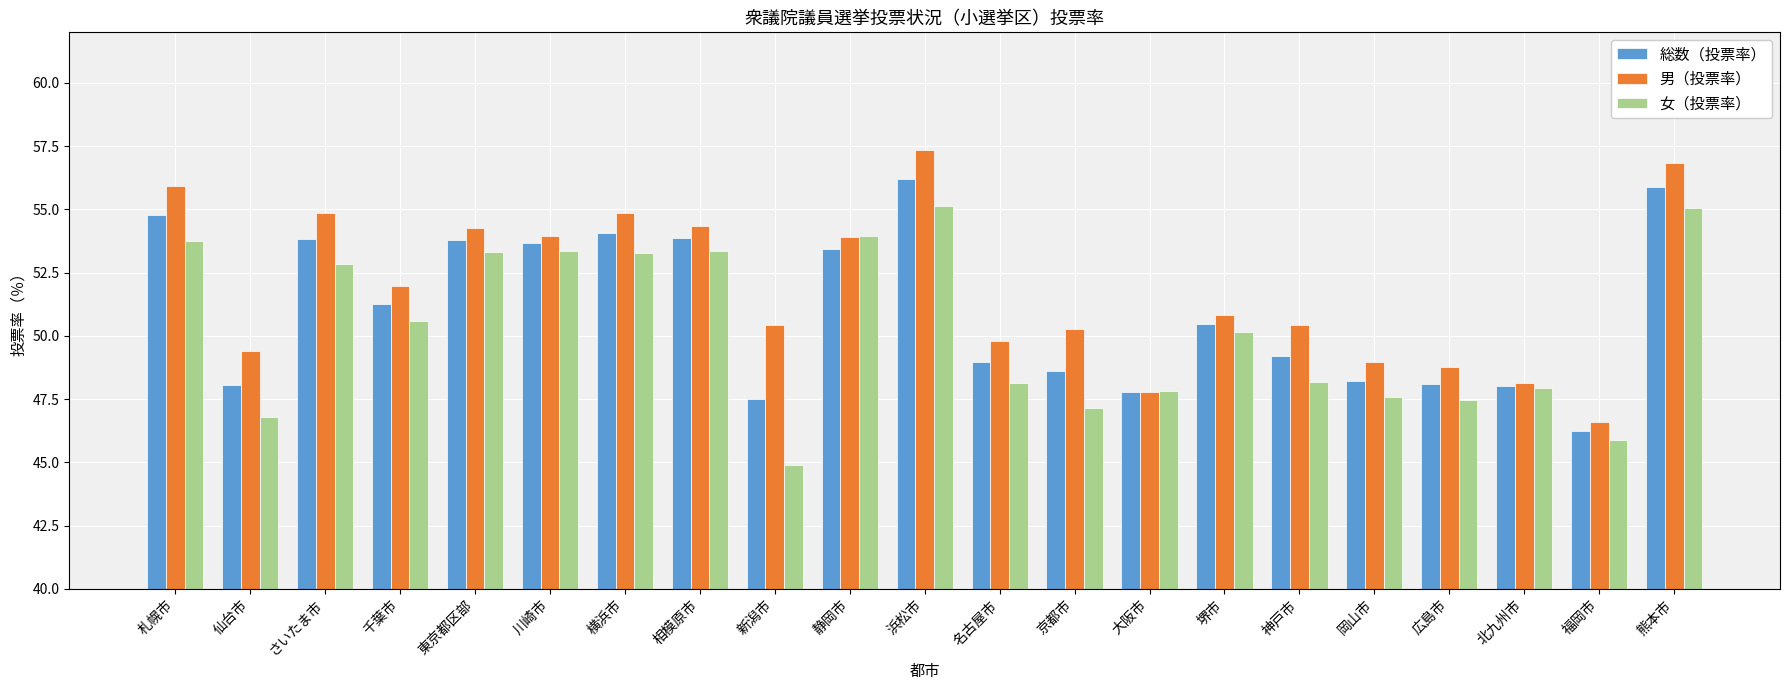

What is the sum of all 総数（投票率） values?

1071.9